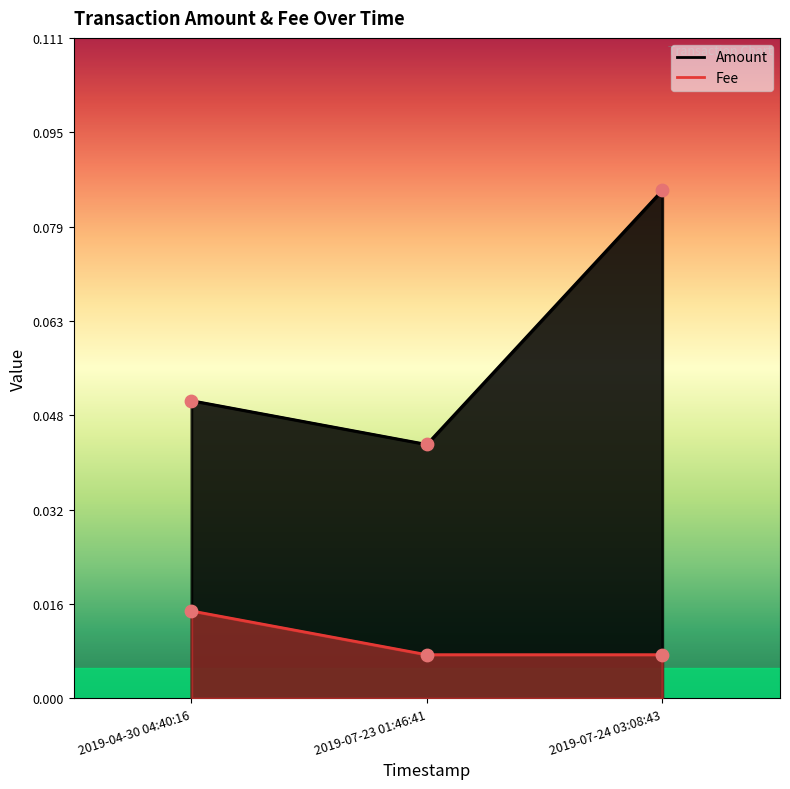

Which series has the largest Y range (max minus min)?

Fee